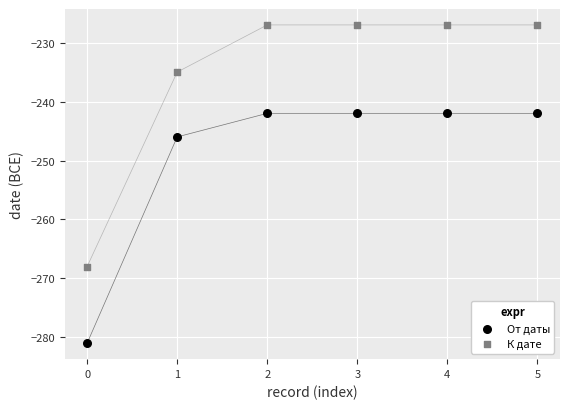

In the К дате series, what Y value is closest to -247?

-235